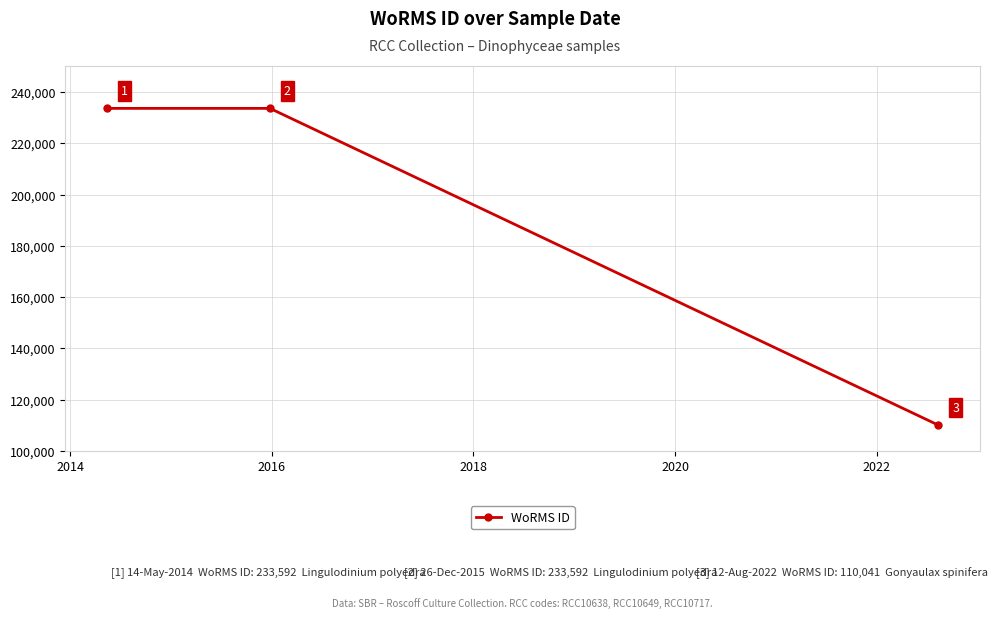

Reading left to right, list all the values displayed in this chart.

233592	233592	110041